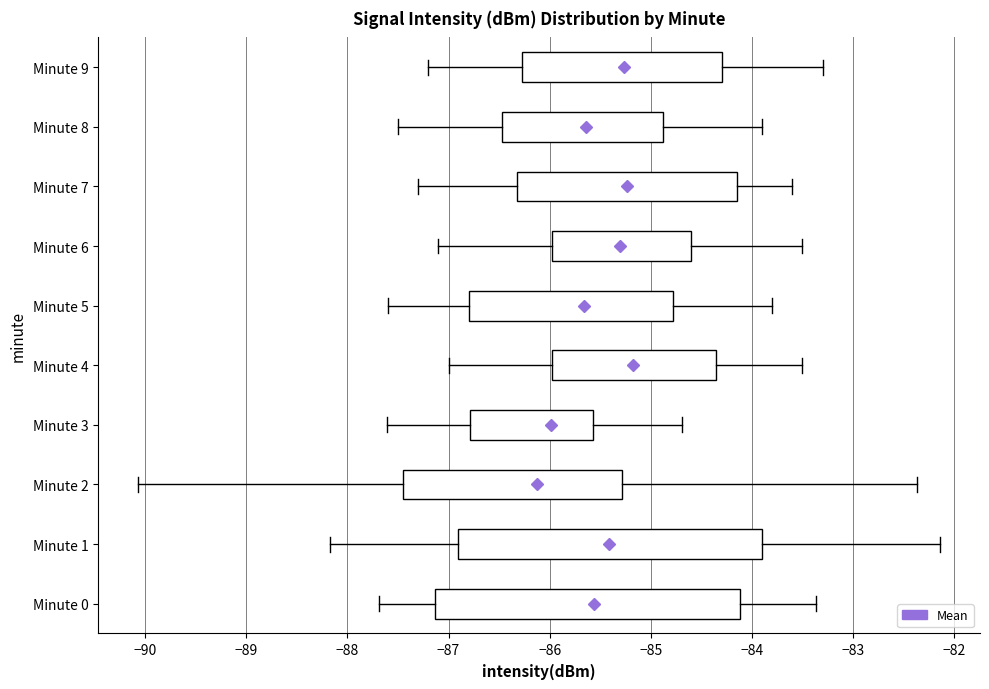

Reading bottom to top, read every box against the x-axis: the position of its median line, the range the box covers, and the ends of its whiskers. The values are not printed on the chart, so give them approximately, as read against the axis.

Minute 0: median -85.6, box -87.1 to -84.1, whiskers -87.7 to -83.4
Minute 1: median -85.5, box -86.9 to -83.9, whiskers -88.2 to -82.1
Minute 2: median -85.9, box -87.5 to -85.3, whiskers -90.1 to -82.4
Minute 3: median -86.1, box -86.8 to -85.6, whiskers -87.6 to -84.7
Minute 4: median -85.2, box -86.0 to -84.3, whiskers -87.0 to -83.5
Minute 5: median -85.4, box -86.8 to -84.8, whiskers -87.6 to -83.8
Minute 6: median -85.6, box -86.0 to -84.6, whiskers -87.1 to -83.5
Minute 7: median -85.1, box -86.3 to -84.1, whiskers -87.3 to -83.6
Minute 8: median -85.5, box -86.5 to -84.9, whiskers -87.5 to -83.9
Minute 9: median -85.2, box -86.3 to -84.3, whiskers -87.2 to -83.3